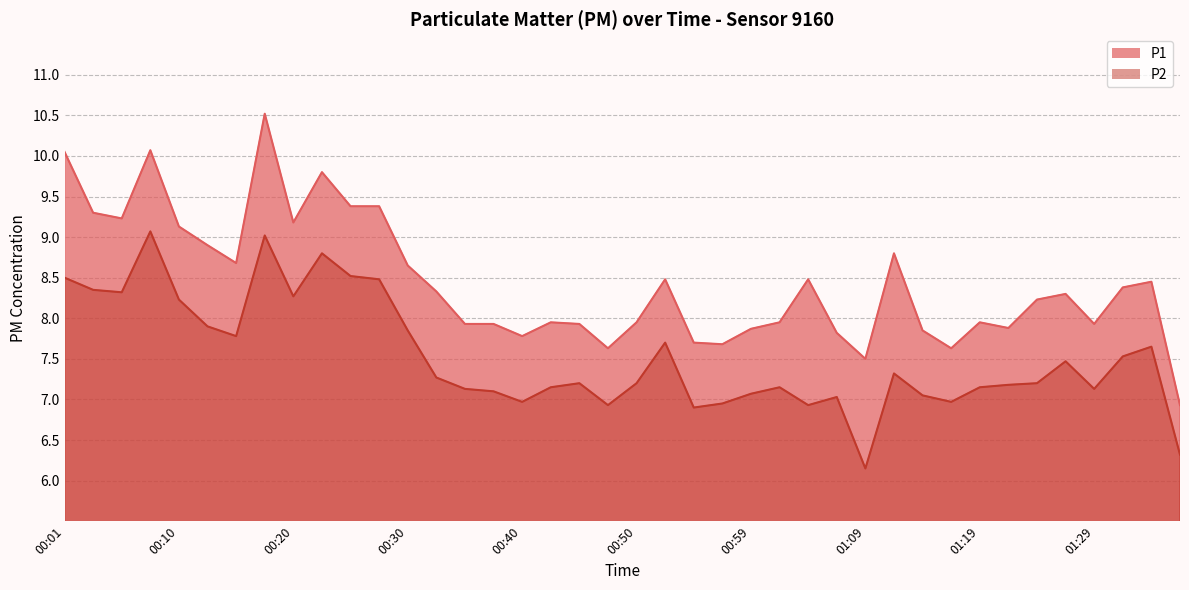

Reading left to right, list all the values displayed in this chart.

P1: 00:01=10.1	00:03=9.3	00:05=9.2	00:08=10.1	00:10=9.1	00:13=8.9	00:15=8.7	00:18=10.5	00:20=9.2	00:23=9.8	00:25=9.4	00:28=9.4	00:30=8.7	00:32=8.3	00:35=7.9	00:37=7.9	00:40=7.8	00:42=8.0	00:45=7.9	00:47=7.6	00:50=8.0	00:52=8.5	00:54=7.7	00:57=7.7	00:59=7.9	01:02=8.0	01:04=8.5	01:07=7.8	01:09=7.5	01:12=8.8	01:14=7.8	01:16=7.6	01:19=8.0	01:21=7.9	01:24=8.2	01:26=8.3	01:29=7.9	01:31=8.4	01:34=8.4	01:36=6.9
P2: 00:01=8.5	00:03=8.3	00:05=8.3	00:08=9.1	00:10=8.2	00:13=7.9	00:15=7.8	00:18=9.0	00:20=8.3	00:23=8.8	00:25=8.5	00:28=8.5	00:30=7.8	00:32=7.3	00:35=7.1	00:37=7.1	00:40=7.0	00:42=7.2	00:45=7.2	00:47=6.9	00:50=7.2	00:52=7.7	00:54=6.9	00:57=7.0	00:59=7.1	01:02=7.2	01:04=6.9	01:07=7.0	01:09=6.2	01:12=7.3	01:14=7.0	01:16=7.0	01:19=7.2	01:21=7.2	01:24=7.2	01:26=7.5	01:29=7.1	01:31=7.5	01:34=7.7	01:36=6.3